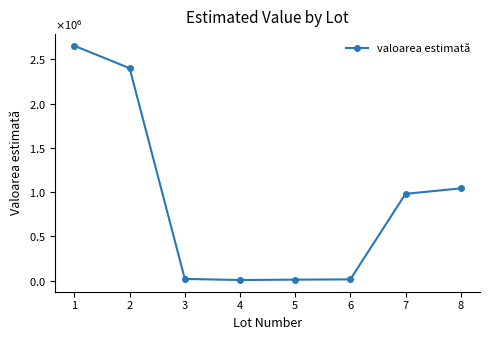

At which category does the data reach its first local valley?

4